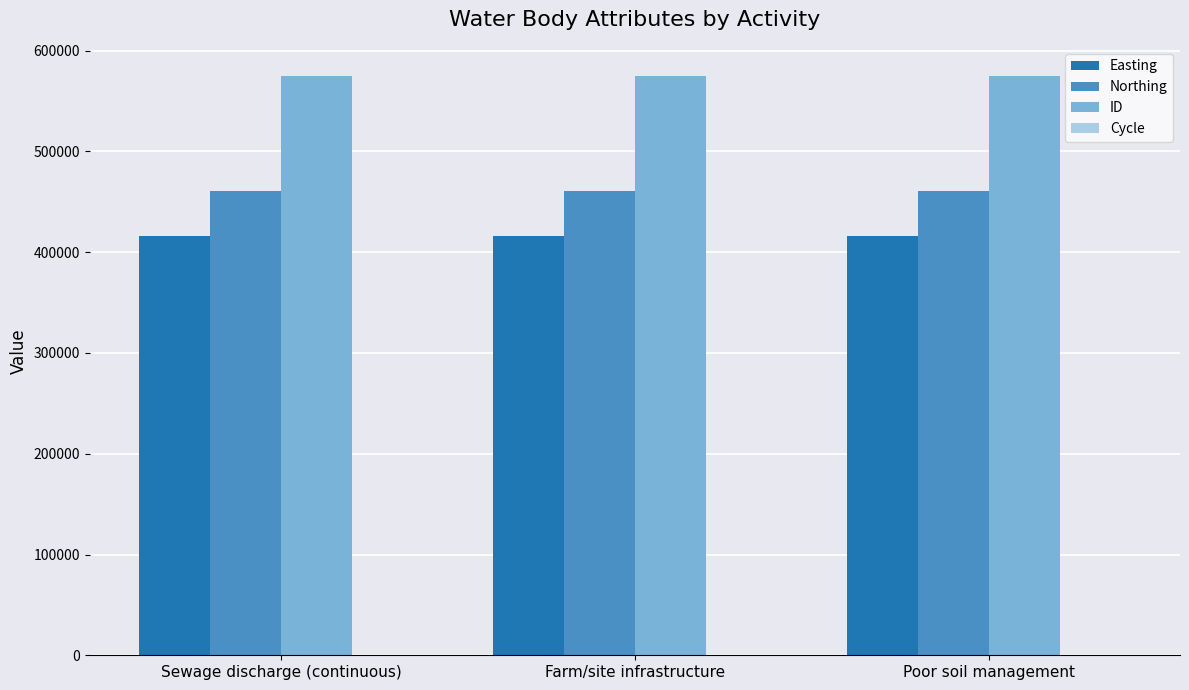

True or false: Easting has a value of 415783 at Poor soil management.

True